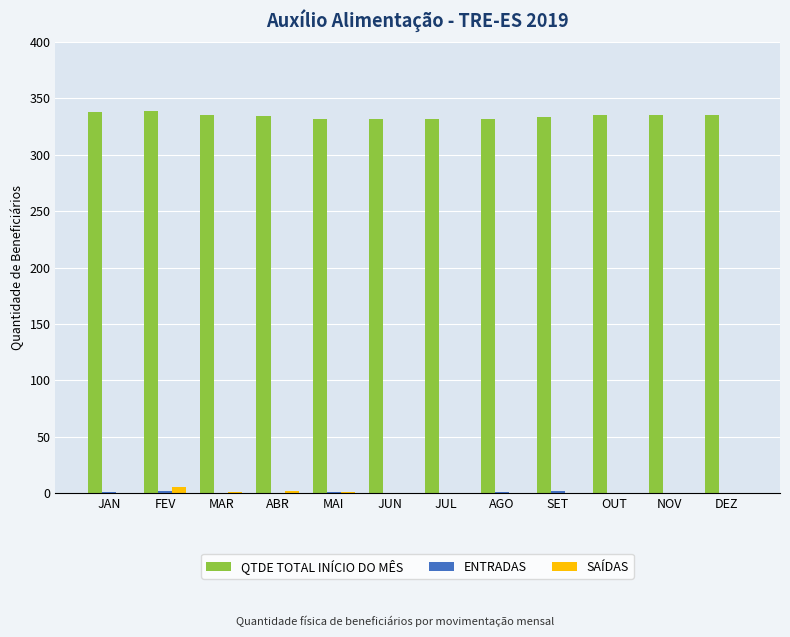

What is the maximum value shown in the chart?

339